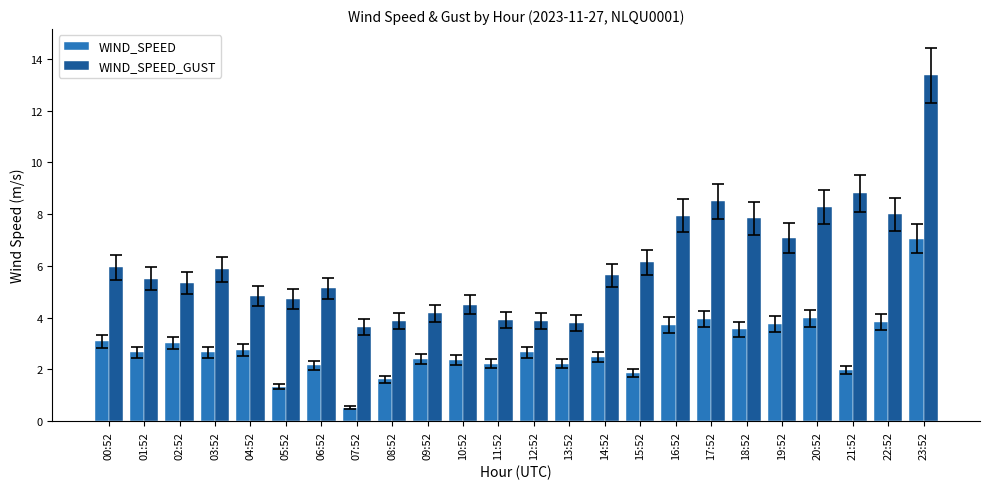

Which series has the largest range (max minus min)?

WIND_SPEED_GUST